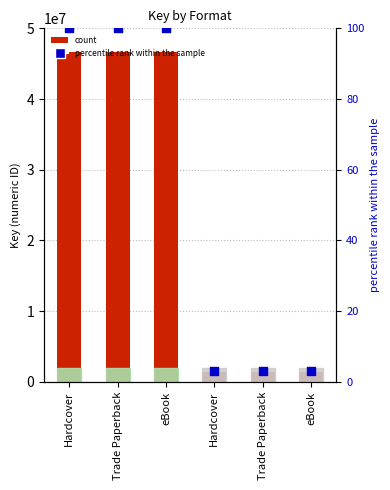

At how many categories does at least one series exceed 16225427?

3